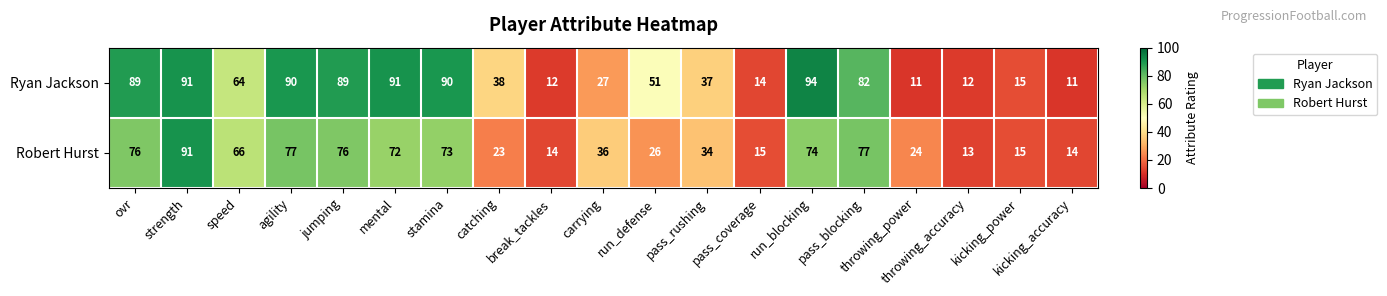

What is the difference between the highest and lowest values at pass_rushing?

3